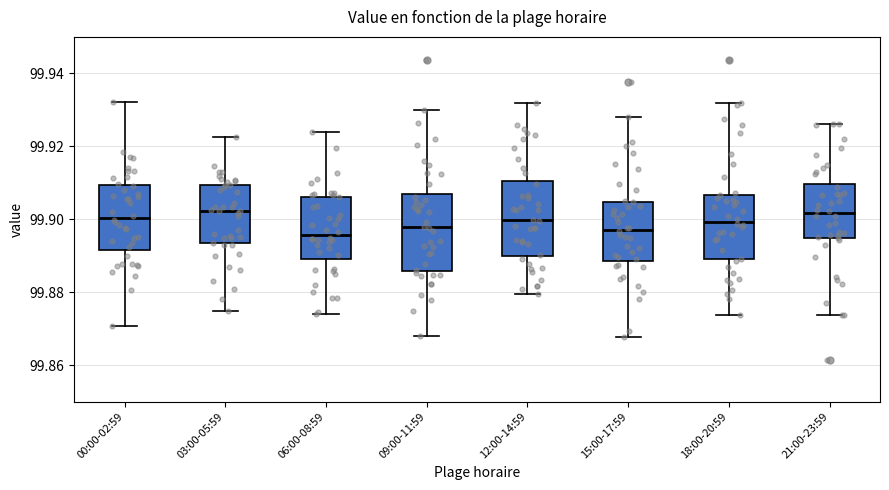

Reading left to right, read every box against the y-axis: the position of its median line, the range the box covers, and the ends of its whiskers. The values are not printed on the chart, so give them approximately, as read against the axis.

00:00-02:59: median 99.900, box 99.892 to 99.910, whiskers 99.870 to 99.932
03:00-05:59: median 99.902, box 99.894 to 99.910, whiskers 99.874 to 99.922
06:00-08:59: median 99.896, box 99.890 to 99.906, whiskers 99.874 to 99.924
09:00-11:59: median 99.898, box 99.886 to 99.908, whiskers 99.868 to 99.930
12:00-14:59: median 99.900, box 99.890 to 99.910, whiskers 99.880 to 99.932
15:00-17:59: median 99.898, box 99.888 to 99.904, whiskers 99.868 to 99.928
18:00-20:59: median 99.900, box 99.890 to 99.906, whiskers 99.874 to 99.932
21:00-23:59: median 99.902, box 99.894 to 99.910, whiskers 99.874 to 99.926